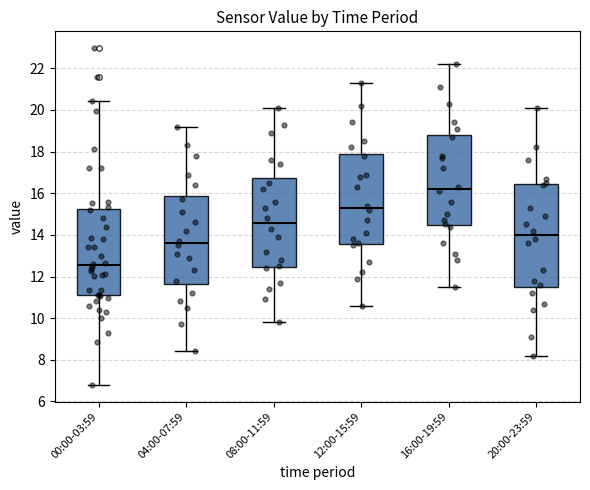

Reading left to right, read every box against the y-axis: the position of its median line, the range the box covers, and the ends of its whiskers. The values are not printed on the chart, so give them approximately, as read against the axis.

00:00-03:59: median 12.6, box 11.0 to 15.2, whiskers 6.8 to 20.4
04:00-07:59: median 13.6, box 11.6 to 15.8, whiskers 8.4 to 19.2
08:00-11:59: median 14.6, box 12.4 to 16.8, whiskers 9.8 to 20.2
12:00-15:59: median 15.4, box 13.6 to 18.0, whiskers 10.6 to 21.4
16:00-19:59: median 16.2, box 14.4 to 18.8, whiskers 11.6 to 22.2
20:00-23:59: median 14.0, box 11.6 to 16.4, whiskers 8.2 to 20.2